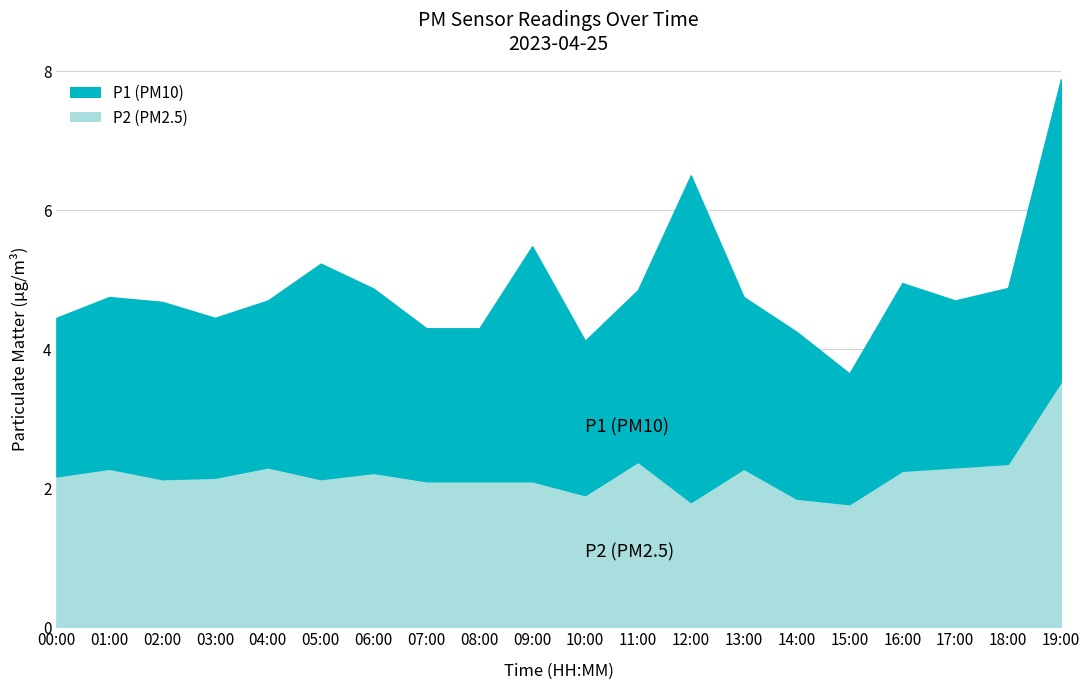

What is the difference between the maximum and minimum values in the P2 series?

1.8